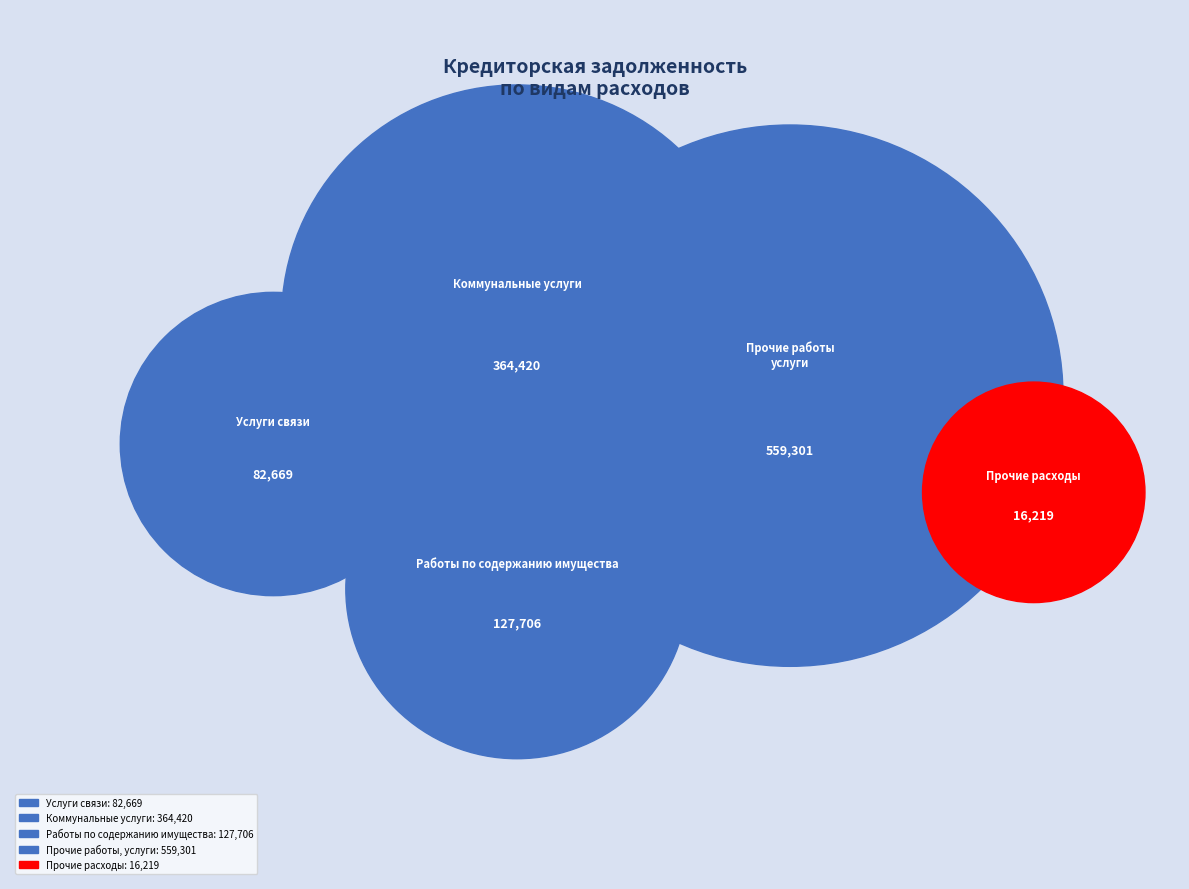

Between Работы по содержанию имущества and Прочие работы, услуги, which is larger?

Прочие работы, услуги